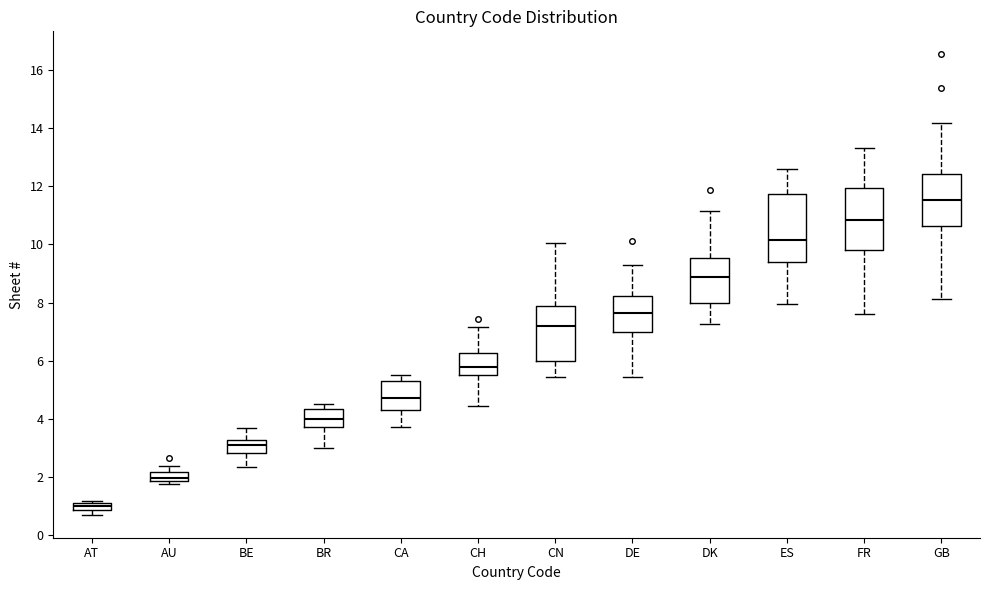

Where is the upper edge of the box for CA on the y-axis? The values are not printed on the chart, so give them approximately, as read against the axis.

5.4